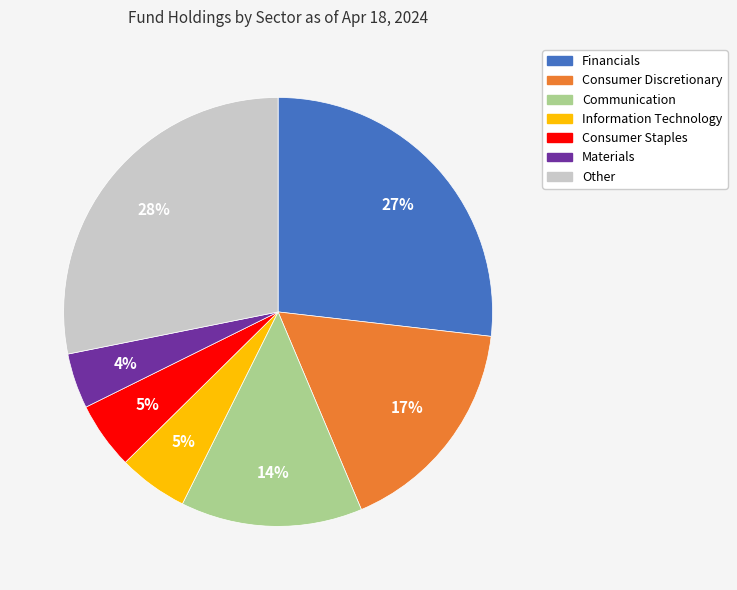

What percentage is the Information Technology slice, to the nearest percent?

5%